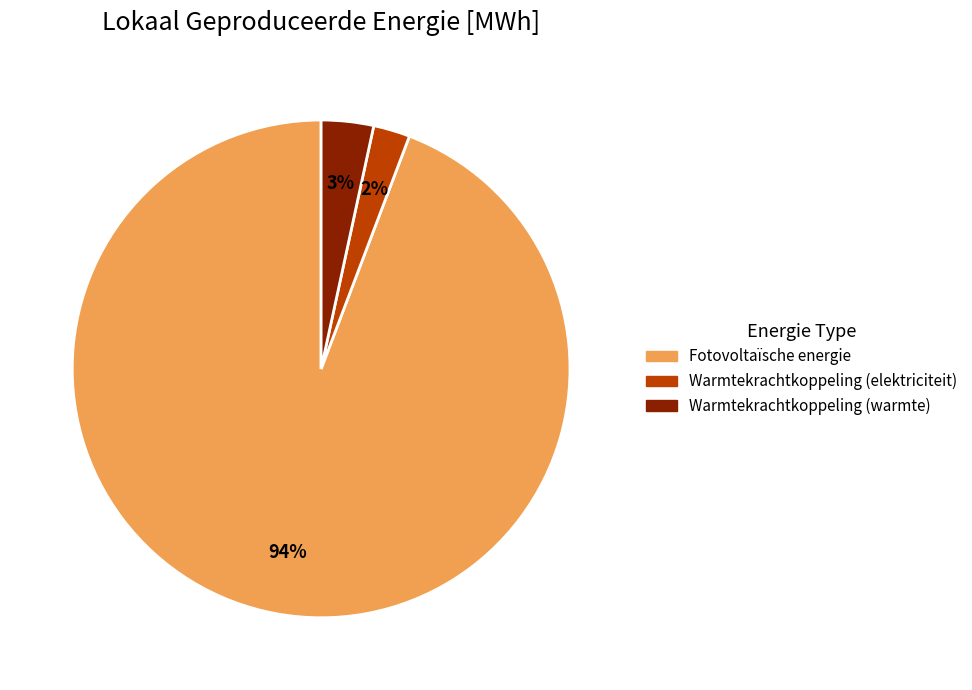

To the nearest percent, what is the average slice percentage?

33%